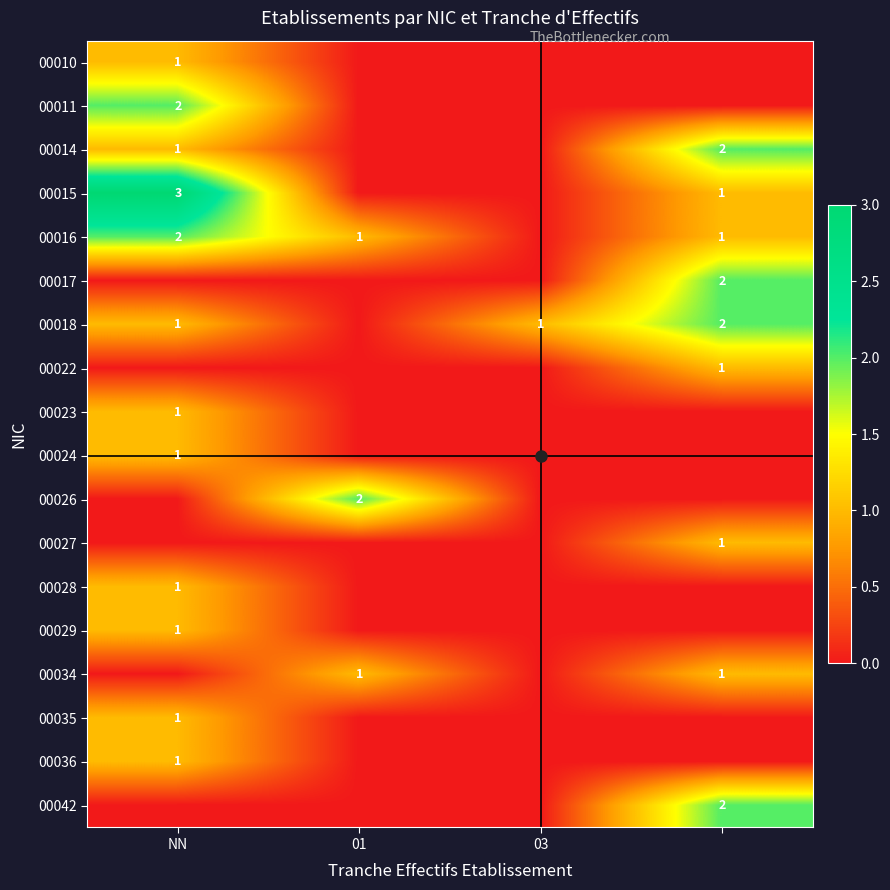

At how many categories does at least one series exceed 2?

1